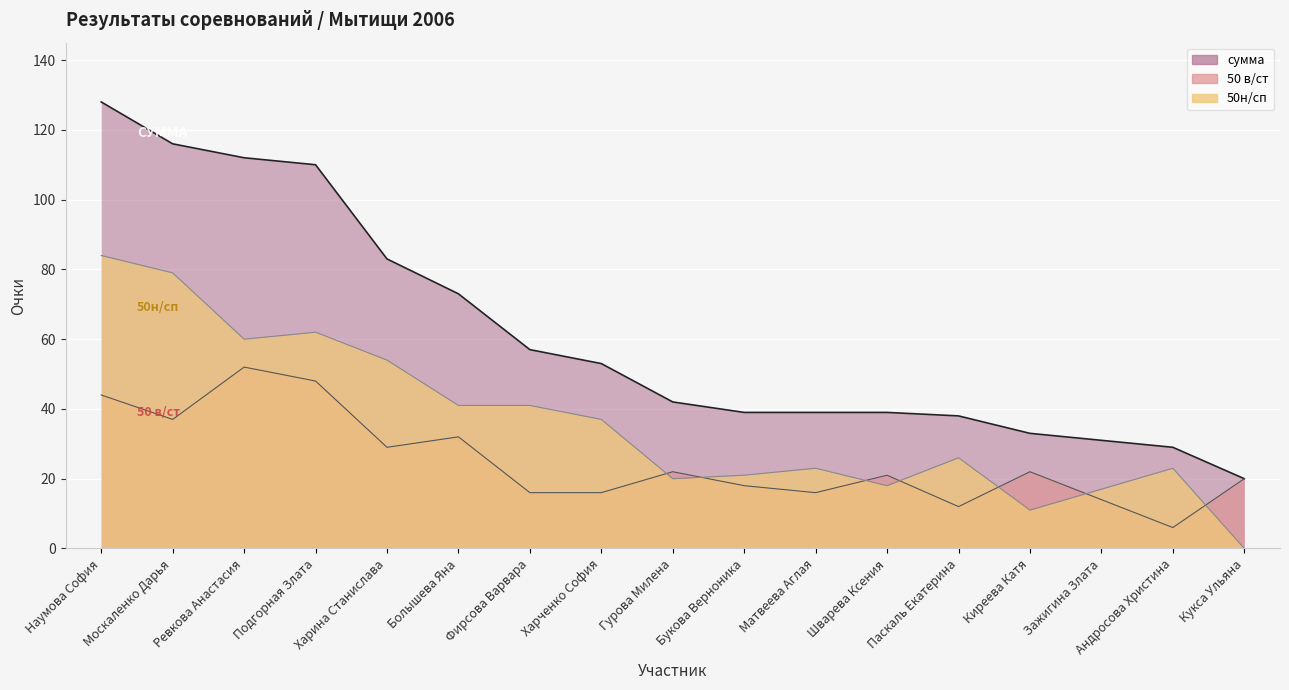

True or false: 50н/сп and сумма intersect in this chart.

False